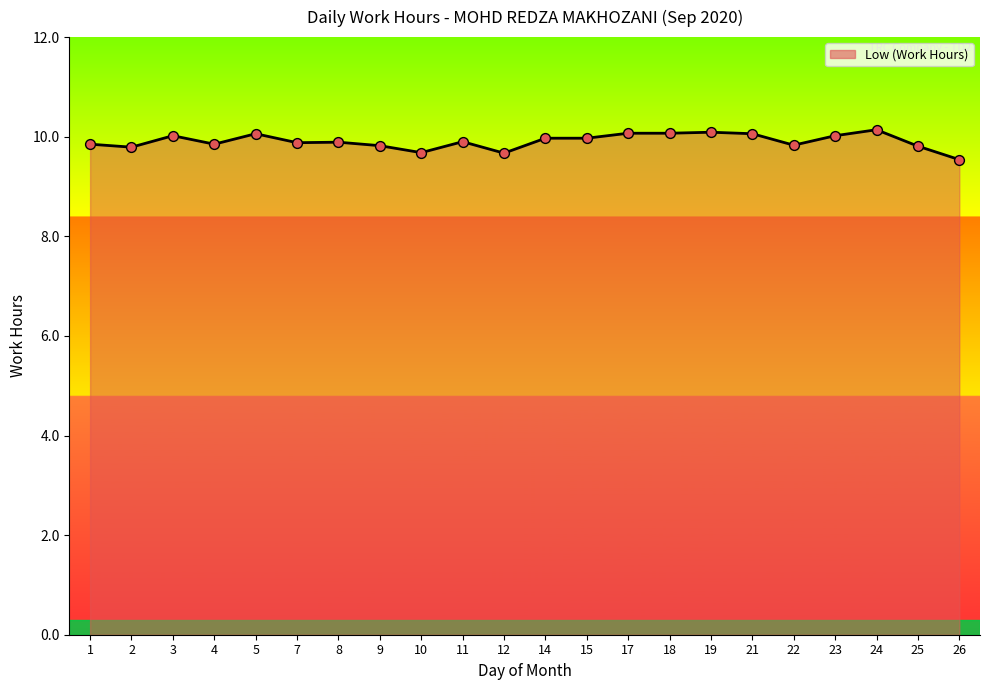

What is the ratio of the value at 8 to the value at 1?

1.0